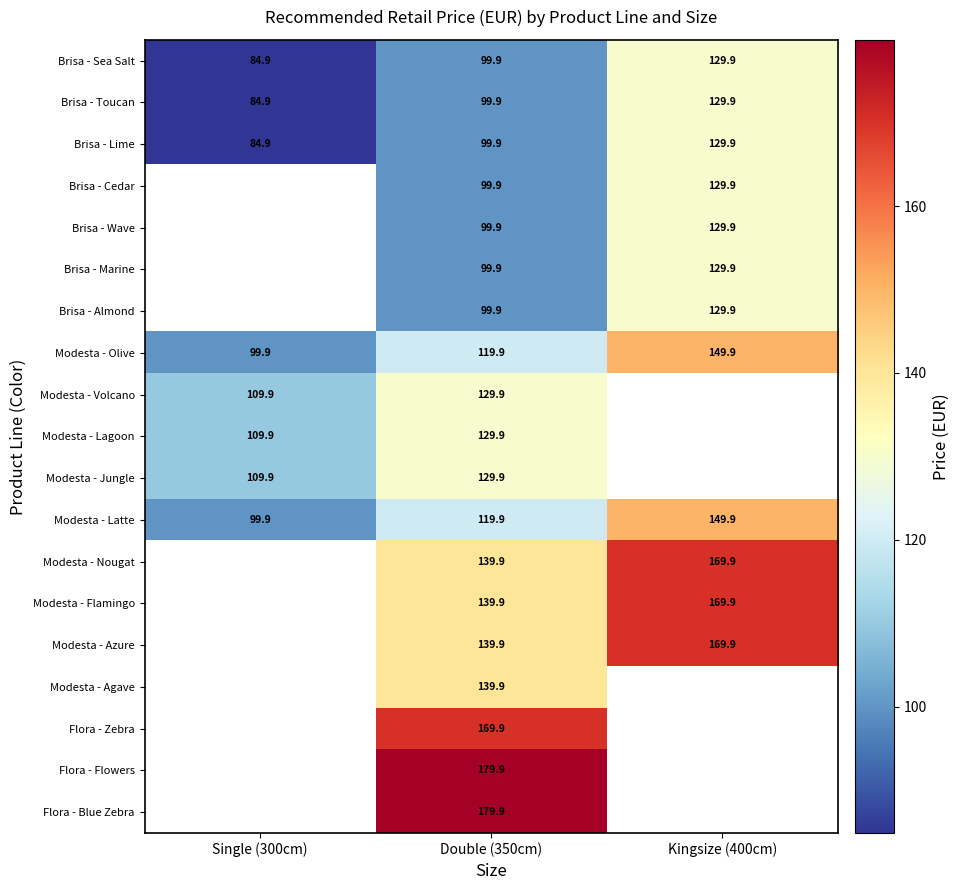

What is the difference between the Brisa - Almond values at Double (350cm) and Kingsize (400cm)?

30.0